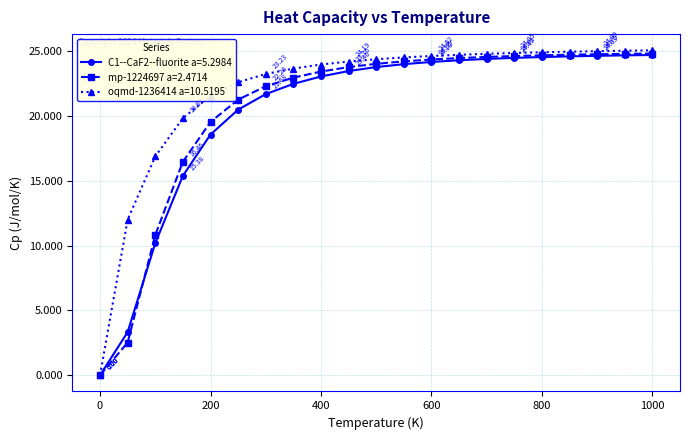

Does the chart have visible grid lines?

Yes